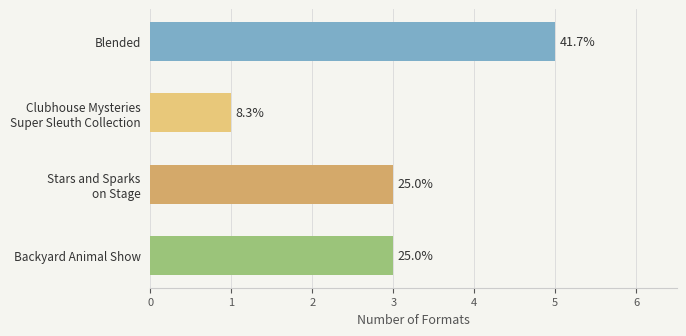

Does the chart contain stacked bars?

No